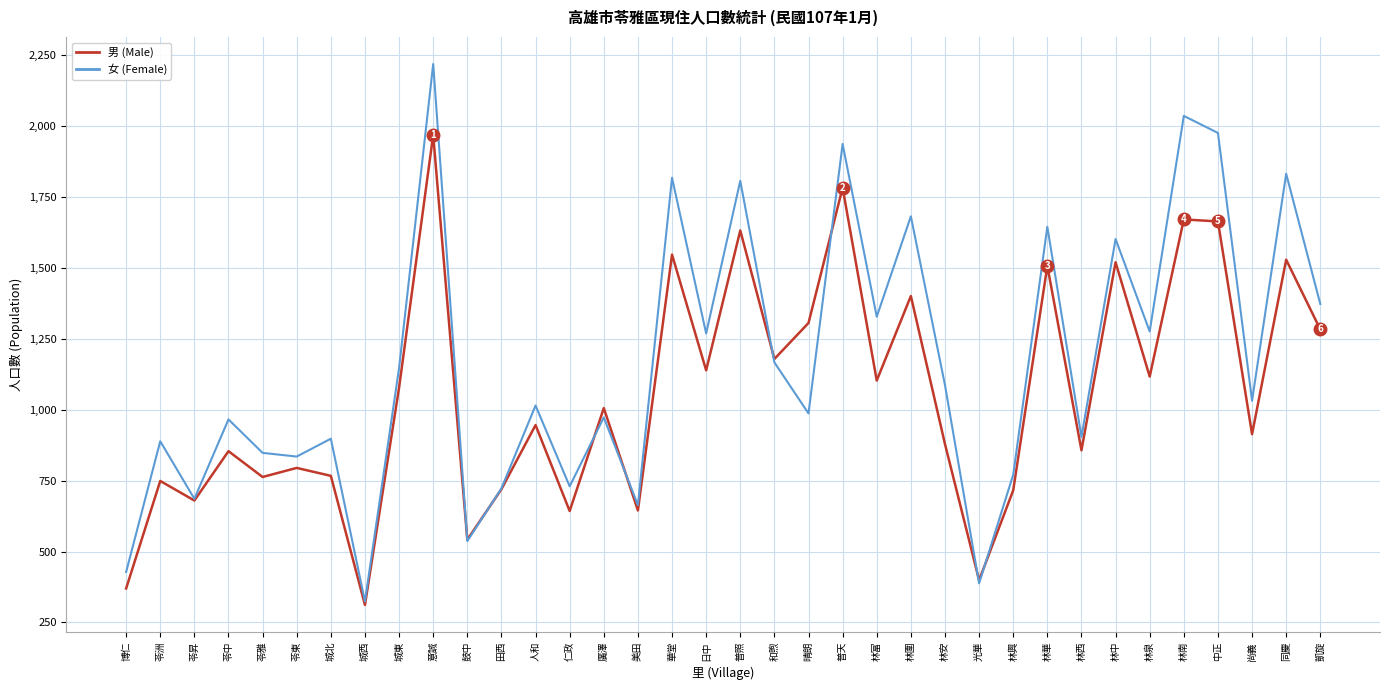

What is the difference between the highest and lowest values at 美田?

19